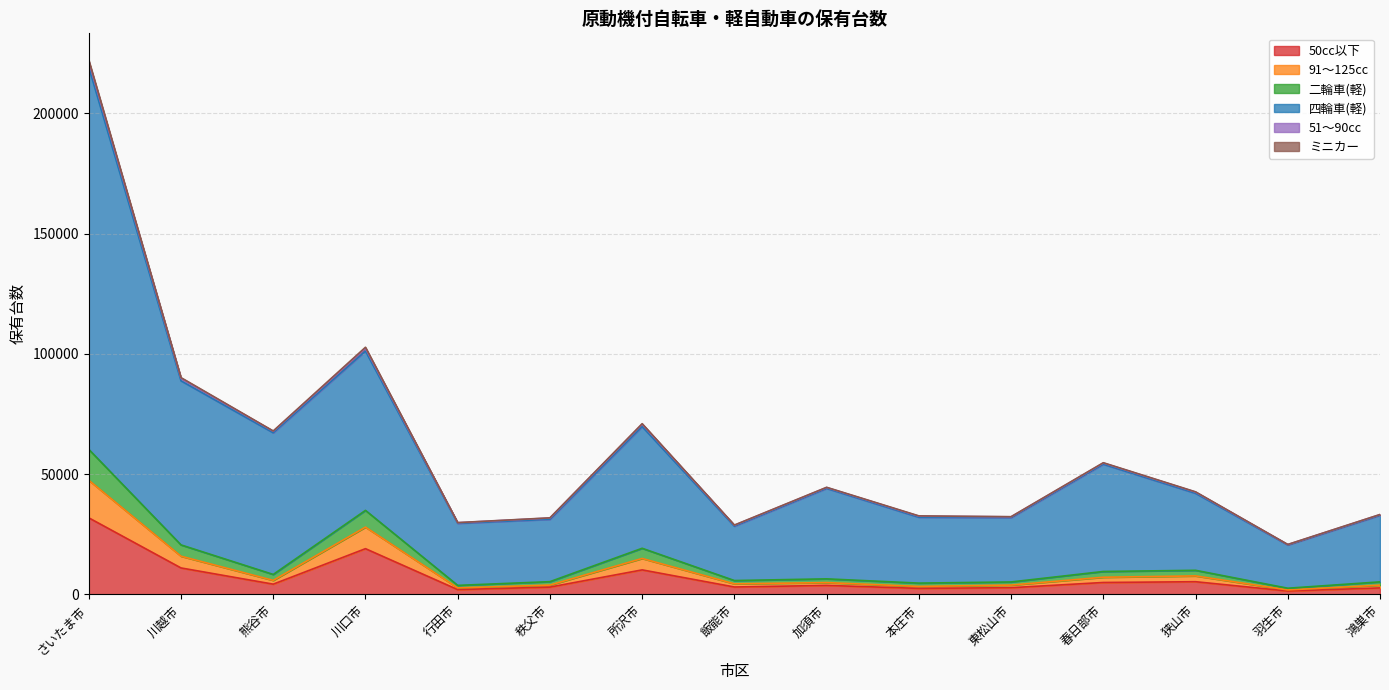

Which category has the lowest value in the 二輪車(軽) series?

羽生市